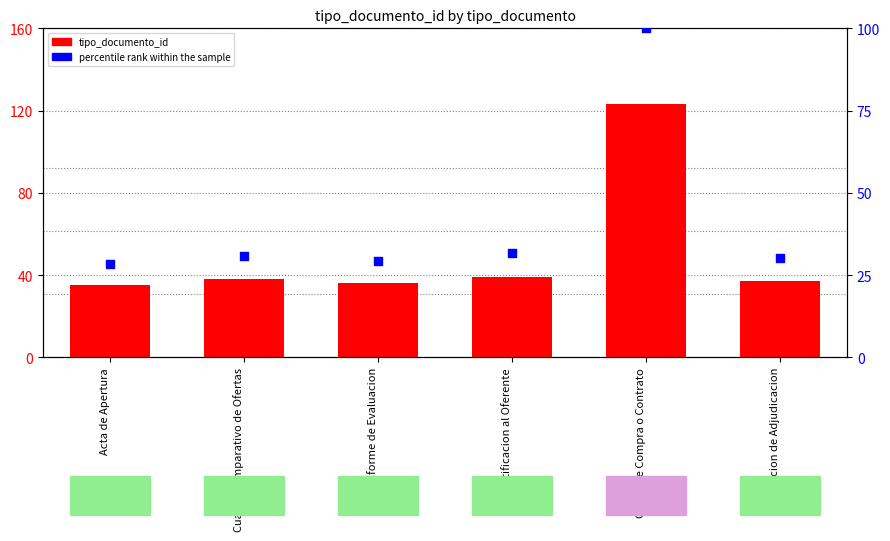

Which series has the largest Y range (max minus min)?

tipo_documento_id